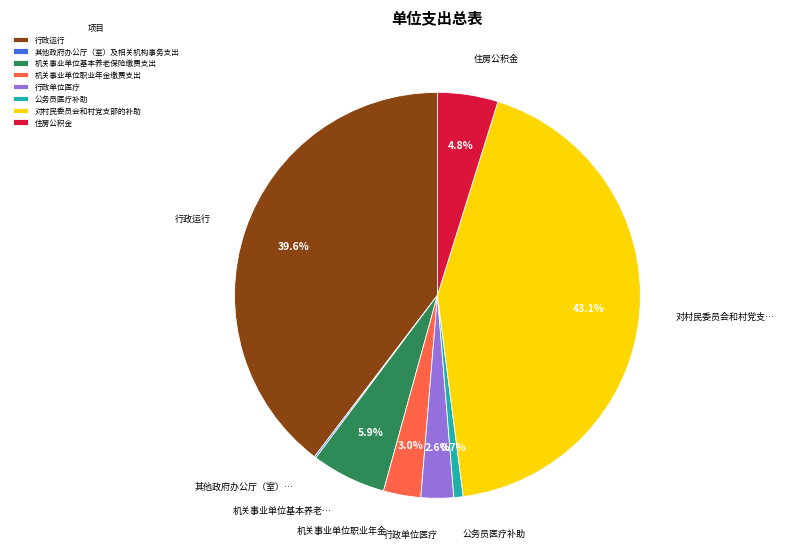

Does 机关事业单位职业年金缴费支出 represent more than half of the total?

No